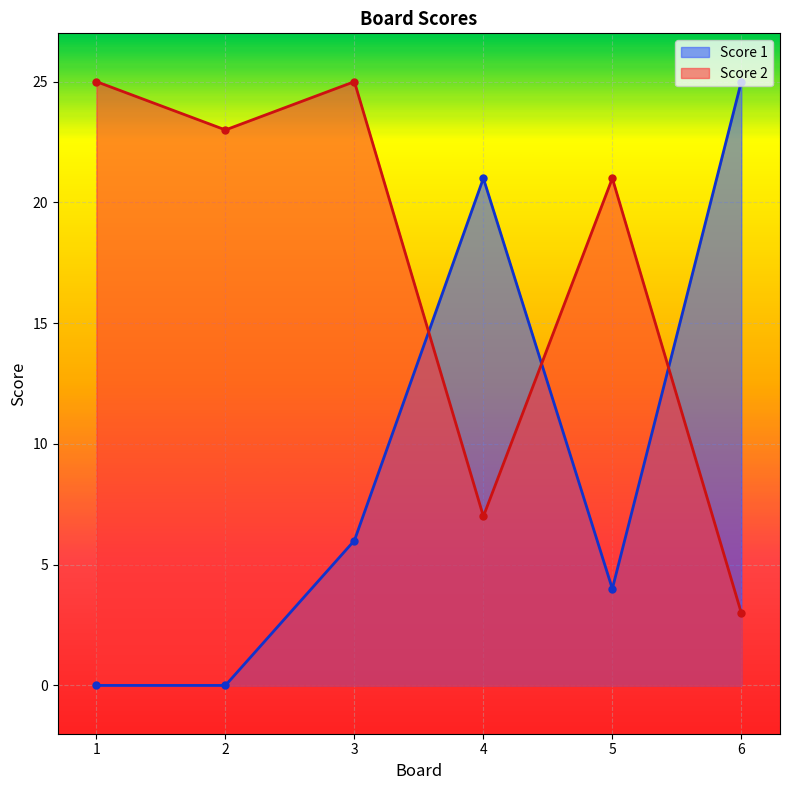

In Score 2, how many points are higher than both neighbors (excluding endpoints)?

2